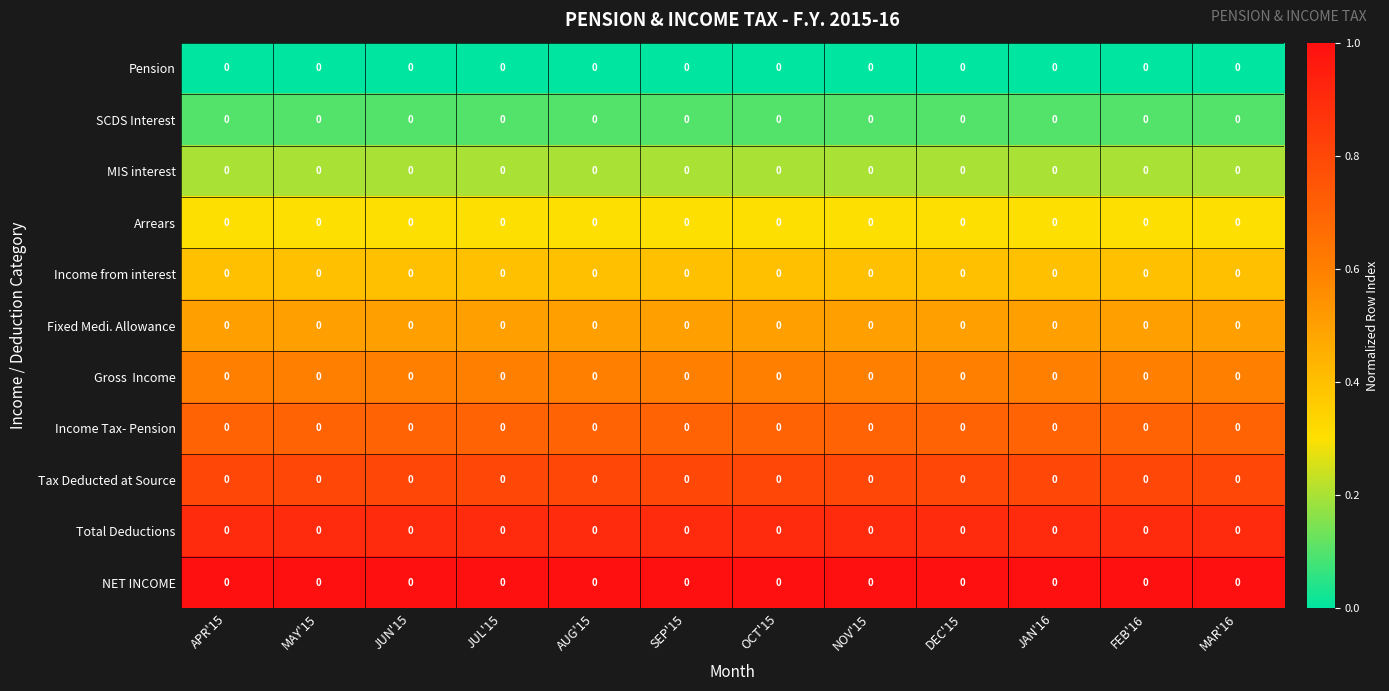

Which category has the highest value across all series?

APR'15